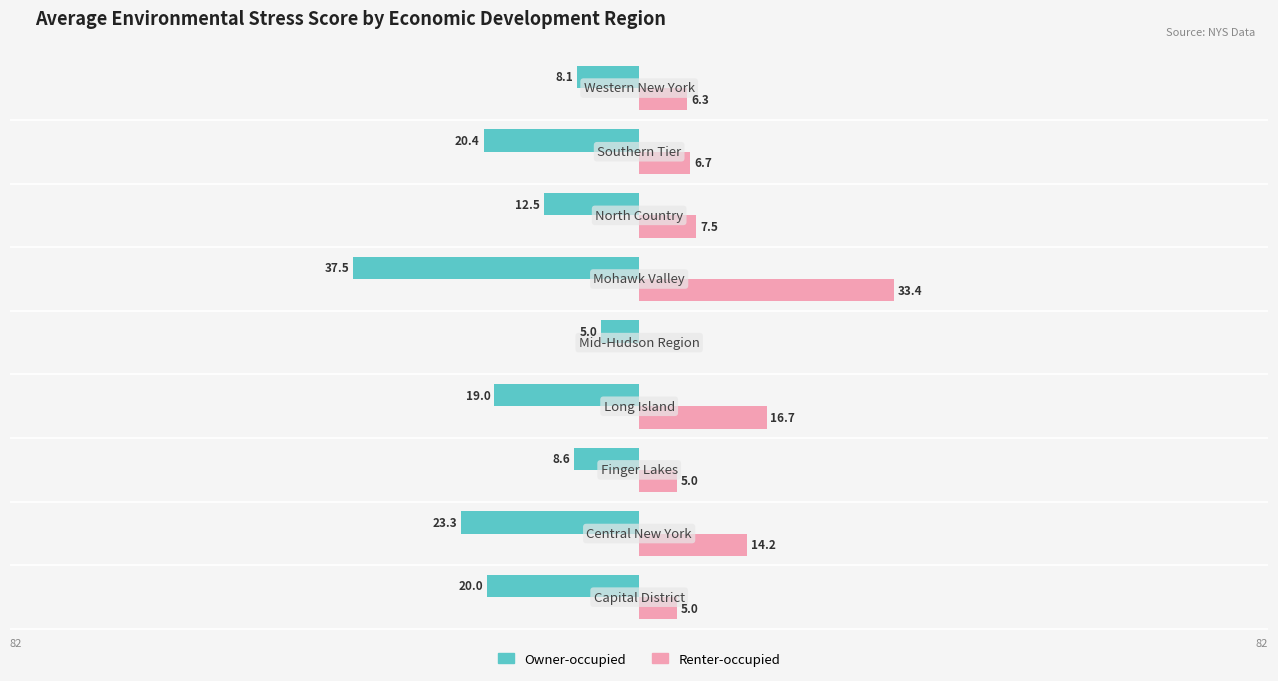

How many data points in Renter-occupied are less than 6?

3